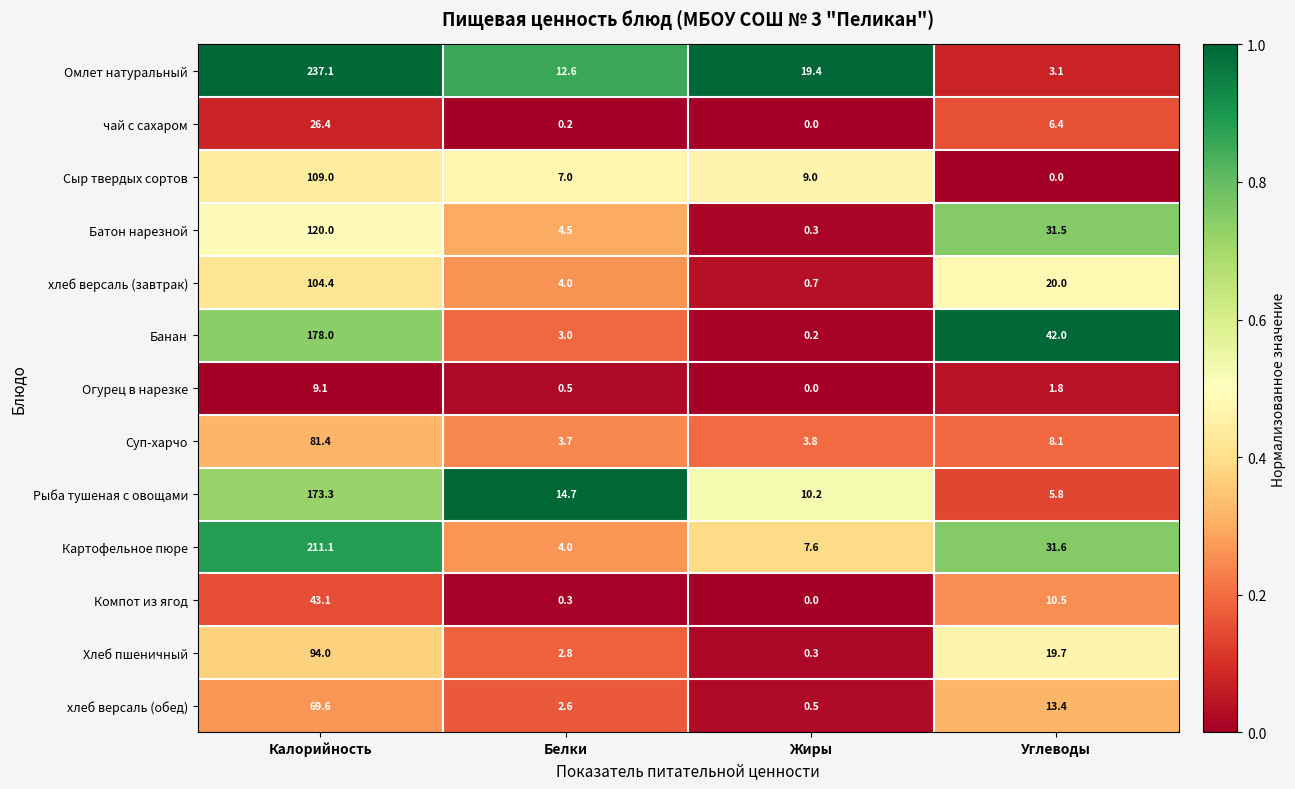

List the series in order of their peak value, lowest first.

Огурец в нарезке, чай с сахаром, Компот из ягод, хлеб версаль (обед), Суп-харчо, Хлеб пшеничный, хлеб версаль (завтрак), Сыр твердых сортов, Батон нарезной, Рыба тушеная с овощами, Банан, Картофельное пюре, Омлет натуральный